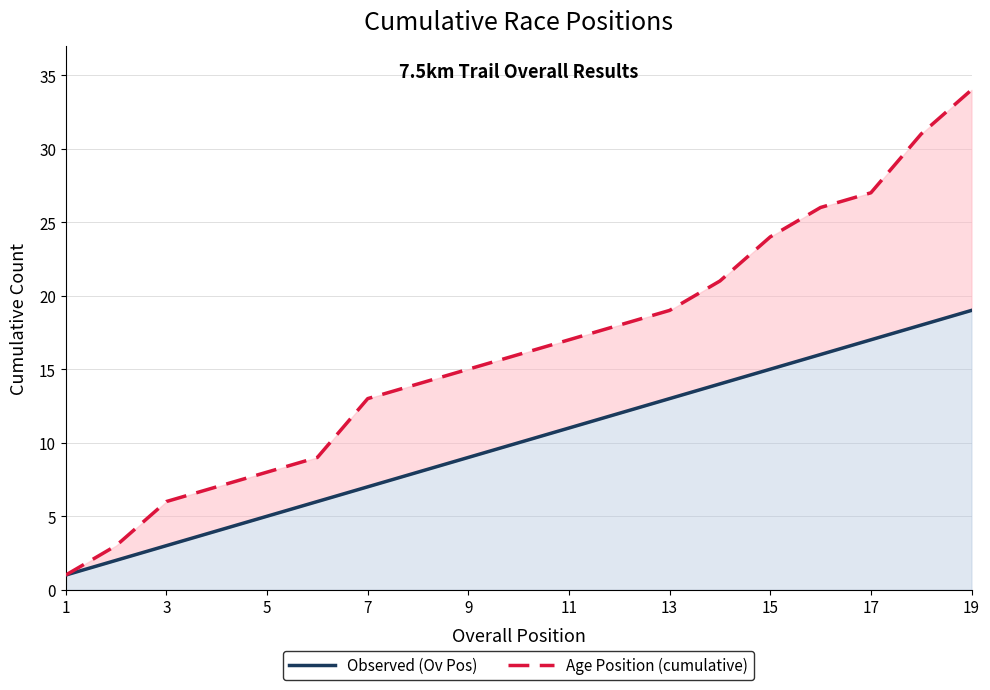

List the series in order of their peak value, lowest first.

Observed (Ov Pos), Age Position (cumulative)